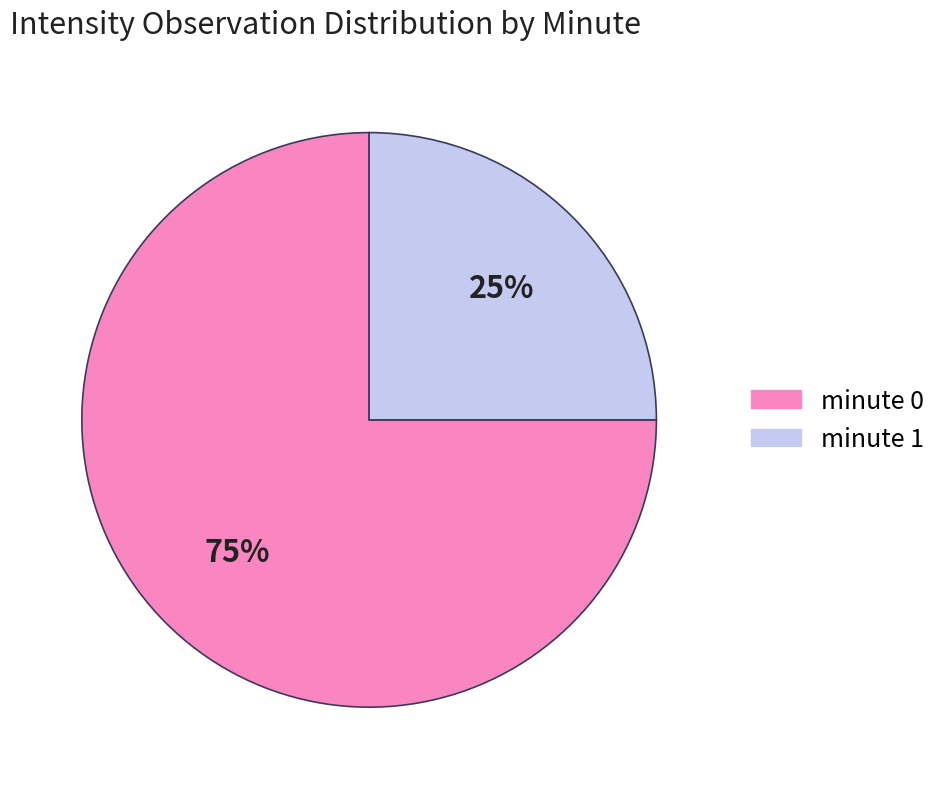

What percentage is the minute 1 slice, to the nearest percent?

25%